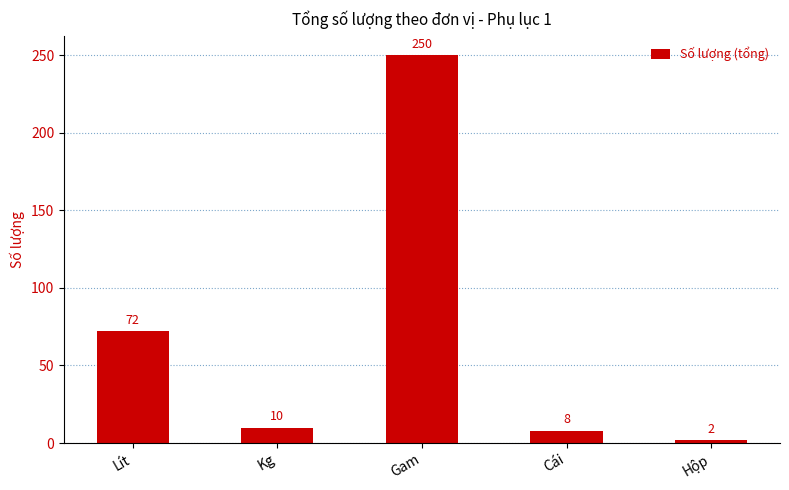

List the labels in order of value, largest first.

Gam, Lít, Kg, Cái, Hộp